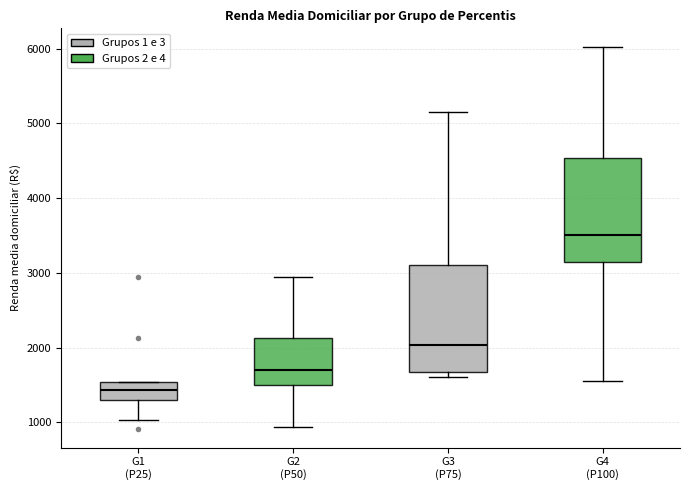

Reading left to right, transcribe this box plot: for each box, give where its median line is, the range the box spans, and where its two whiskers end, as read against the y-axis. The values are not printed on the chart, so give them approximately, as read against the axis.

G1 (P25): median 1400, box 1300 to 1500, whiskers 1000 to 1500
G2 (P50): median 1700, box 1500 to 2100, whiskers 900 to 2900
G3 (P75): median 2000, box 1700 to 3100, whiskers 1600 to 5100
G4 (P100): median 3500, box 3100 to 4500, whiskers 1500 to 6000